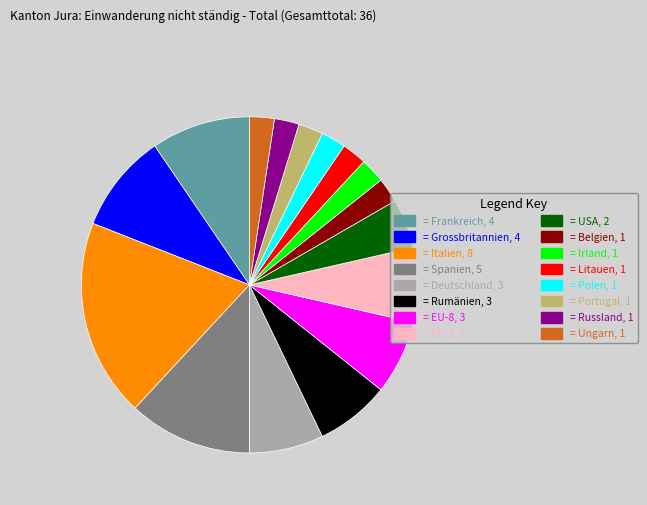

Combined, do = Ungarn, 1 and = Litauen, 1 account for over 50%?

No